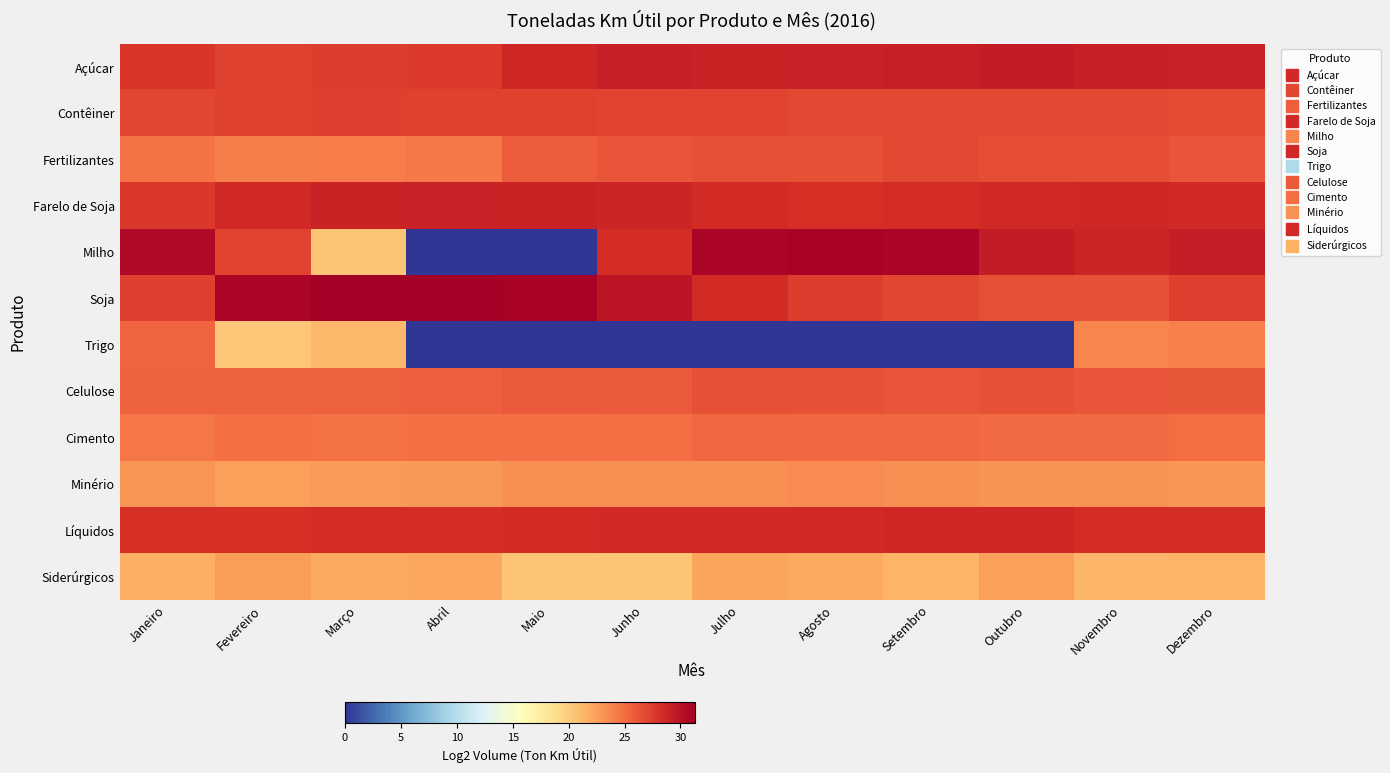

Reading left to right, list all the values displayed in this chart.

Açúcar: Janeiro=27.8	Fevereiro=27.2	Março=27.4	Abril=27.6	Maio=28.7	Junho=29.1	Julho=28.9	Agosto=29.1	Setembro=29.1	Outubro=29.3	Novembro=29.1	Dezembro=29.0
Contêiner: Janeiro=27.0	Fevereiro=27.1	Março=27.3	Abril=27.2	Maio=27.2	Junho=27.1	Julho=27.0	Agosto=26.9	Setembro=26.8	Outubro=26.9	Novembro=26.9	Dezembro=26.7
Fertilizantes: Janeiro=24.8	Fevereiro=24.1	Março=24.3	Abril=24.4	Maio=25.9	Junho=26.2	Julho=26.4	Agosto=26.5	Setembro=26.9	Outubro=26.6	Novembro=26.6	Dezembro=26.2
Farelo de Soja: Janeiro=27.7	Fevereiro=28.6	Março=28.9	Abril=29.0	Maio=29.0	Junho=28.8	Julho=28.4	Agosto=28.2	Setembro=28.3	Outubro=28.5	Novembro=28.7	Dezembro=28.6
Milho: Janeiro=30.7	Fevereiro=27.1	Março=20.5	Abril=0.0	Maio=0.0	Junho=28.4	Julho=30.9	Agosto=31.1	Setembro=30.9	Outubro=29.4	Novembro=28.8	Dezembro=29.3
Soja: Janeiro=27.3	Fevereiro=30.8	Março=31.3	Abril=31.3	Maio=30.9	Junho=29.8	Julho=28.4	Agosto=27.4	Setembro=26.9	Outubro=26.5	Novembro=26.3	Dezembro=27.4
Trigo: Janeiro=25.3	Fevereiro=20.4	Março=21.2	Abril=0.0	Maio=0.0	Junho=0.0	Julho=0.0	Agosto=0.0	Setembro=0.0	Outubro=0.0	Novembro=23.7	Dezembro=24.0
Celulose: Janeiro=25.6	Fevereiro=25.7	Março=25.7	Abril=25.7	Maio=26.0	Junho=26.0	Julho=26.4	Agosto=26.4	Setembro=26.3	Outubro=26.3	Novembro=26.3	Dezembro=26.1
Cimento: Janeiro=24.6	Fevereiro=24.9	Março=24.8	Abril=24.9	Maio=24.8	Junho=25.0	Julho=25.3	Agosto=25.2	Setembro=25.2	Outubro=25.2	Novembro=25.1	Dezembro=25.0
Minério: Janeiro=23.0	Fevereiro=22.5	Março=22.9	Abril=22.9	Maio=23.3	Junho=23.3	Julho=23.5	Agosto=23.6	Setembro=23.3	Outubro=23.2	Novembro=23.2	Dezembro=23.0
Líquidos: Janeiro=28.2	Fevereiro=28.2	Março=28.4	Abril=28.3	Maio=28.4	Junho=28.5	Julho=28.5	Agosto=28.6	Setembro=28.6	Outubro=28.6	Novembro=28.4	Dezembro=28.3
Siderúrgicos: Janeiro=21.7	Fevereiro=22.7	Março=22.1	Abril=22.2	Maio=20.5	Junho=20.5	Julho=22.3	Agosto=22.1	Setembro=21.5	Outubro=22.6	Novembro=21.4	Dezembro=21.4